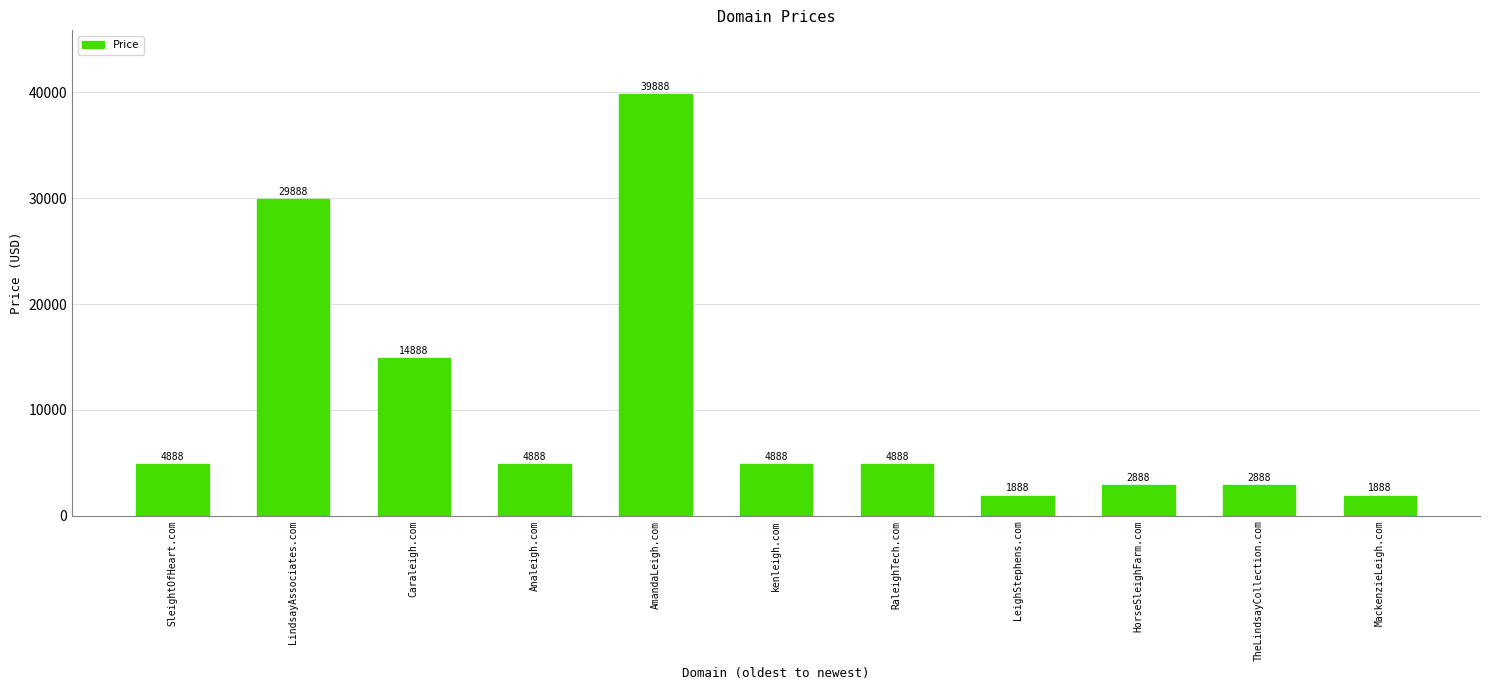

Where is the data nearest to the value 20888?

Caraleigh.com